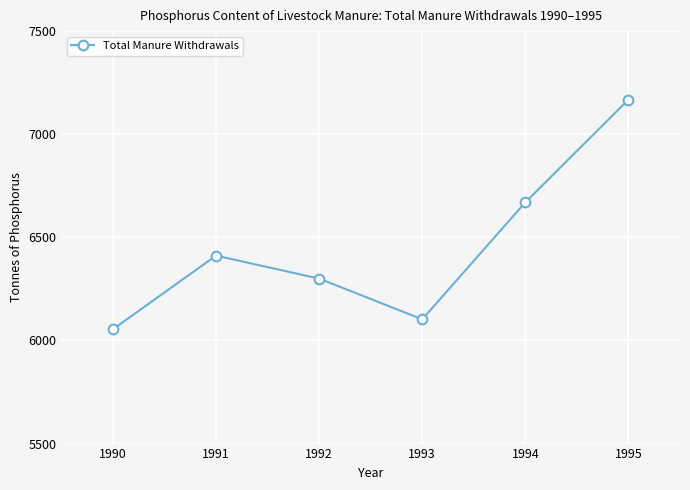

List the labels in order of value, smallest first.

1990, 1993, 1992, 1991, 1994, 1995